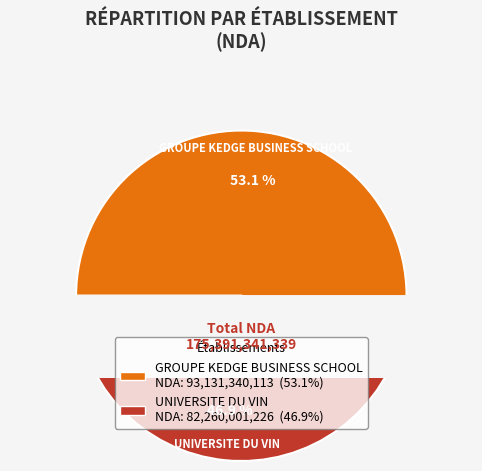

To the nearest percent, what is the average slice percentage?

50%